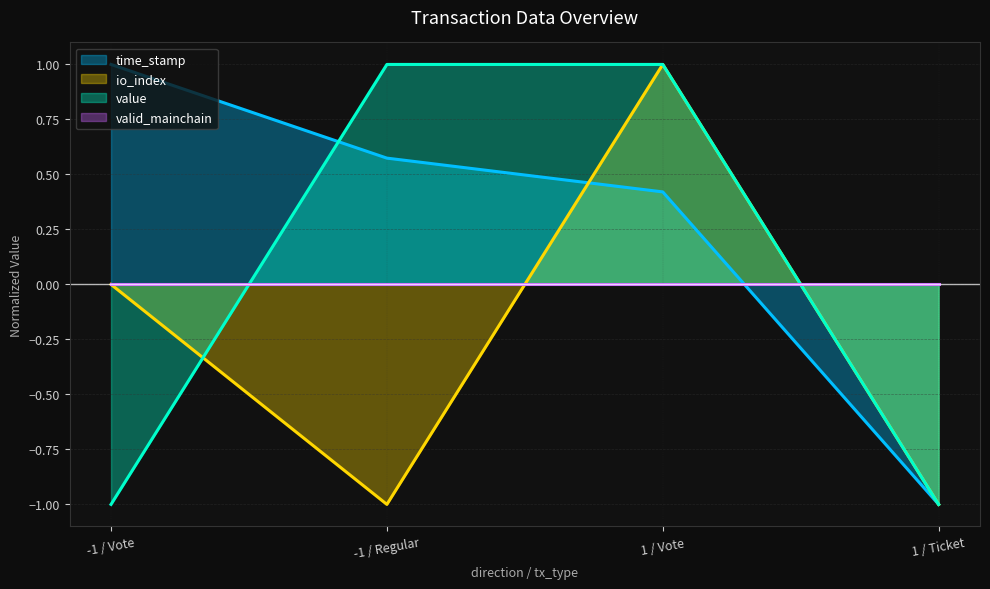

Which label corresponds to the smallest value in the chart?

1 / Ticket